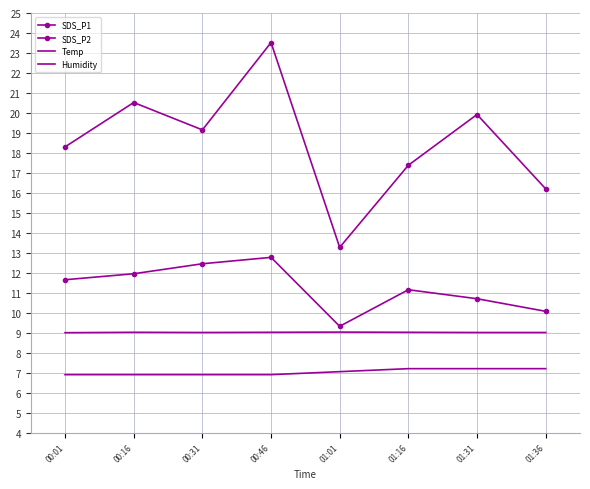

What is the lowest value of the Temp series?

6.9